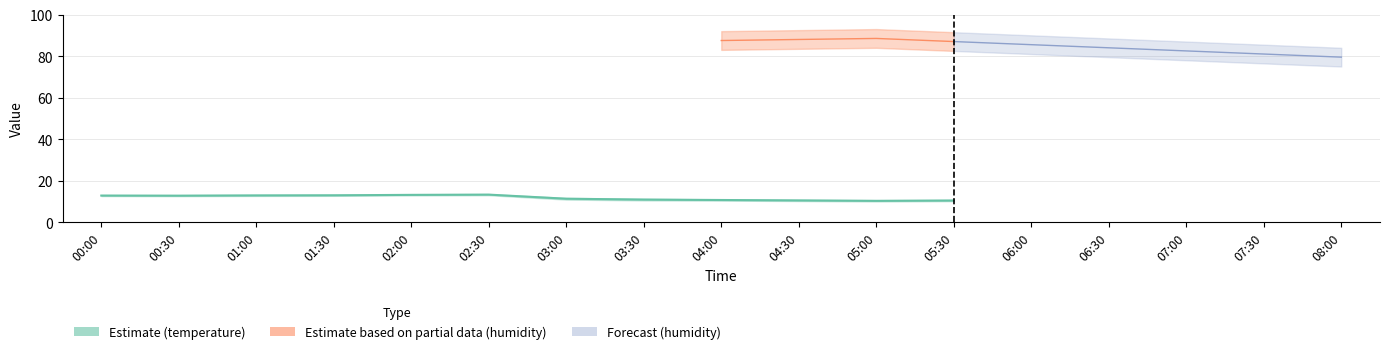

The temperature series shows 13.0 at 01:00. True or false?

True